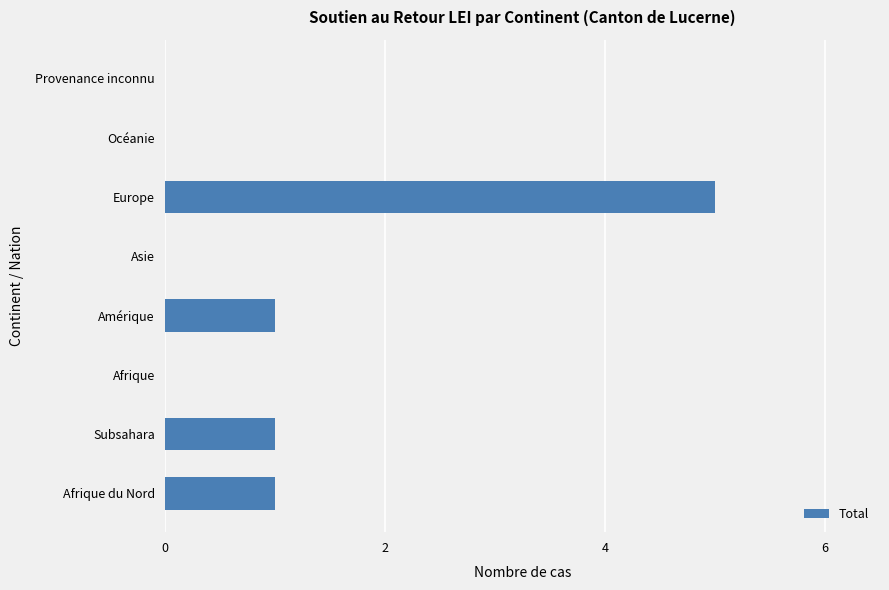

True or false: the data shows 0 at Asie.

True